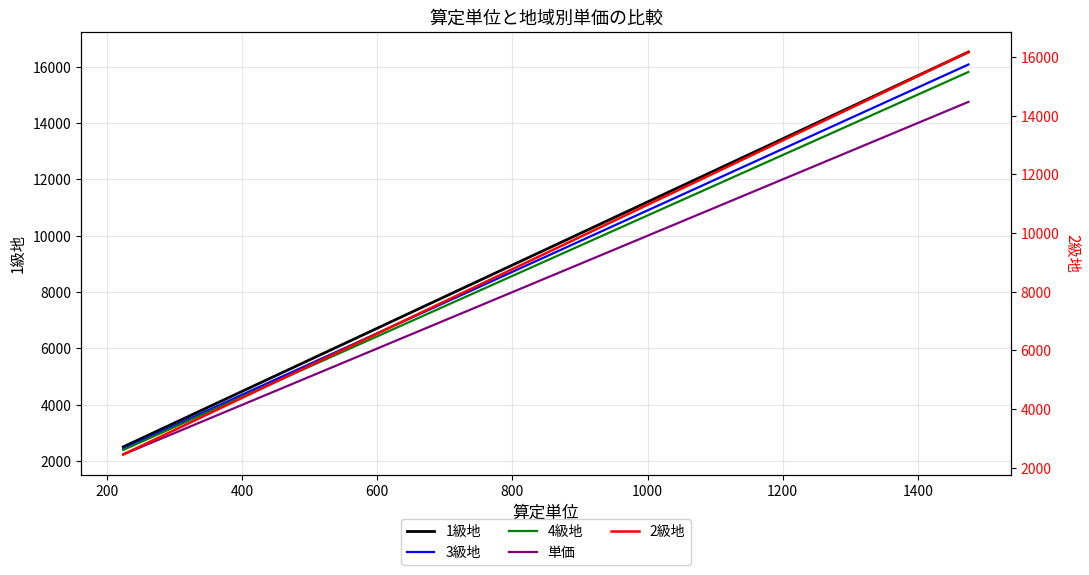

How many values in the 1級地 series exceed 9564?

9